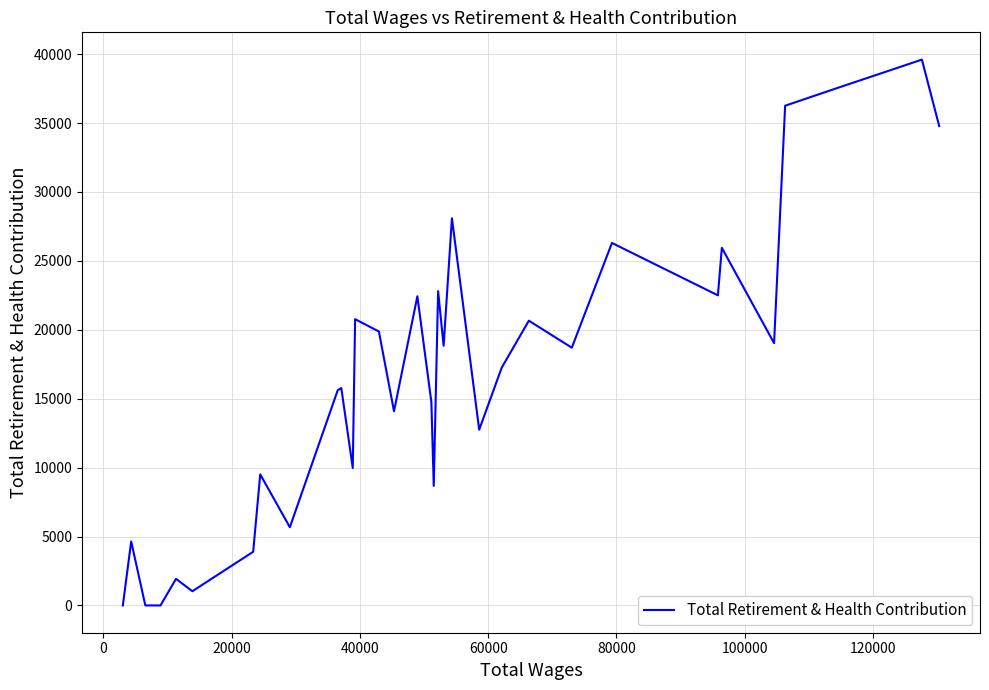

What is the difference between the maximum and minimum values?

39604